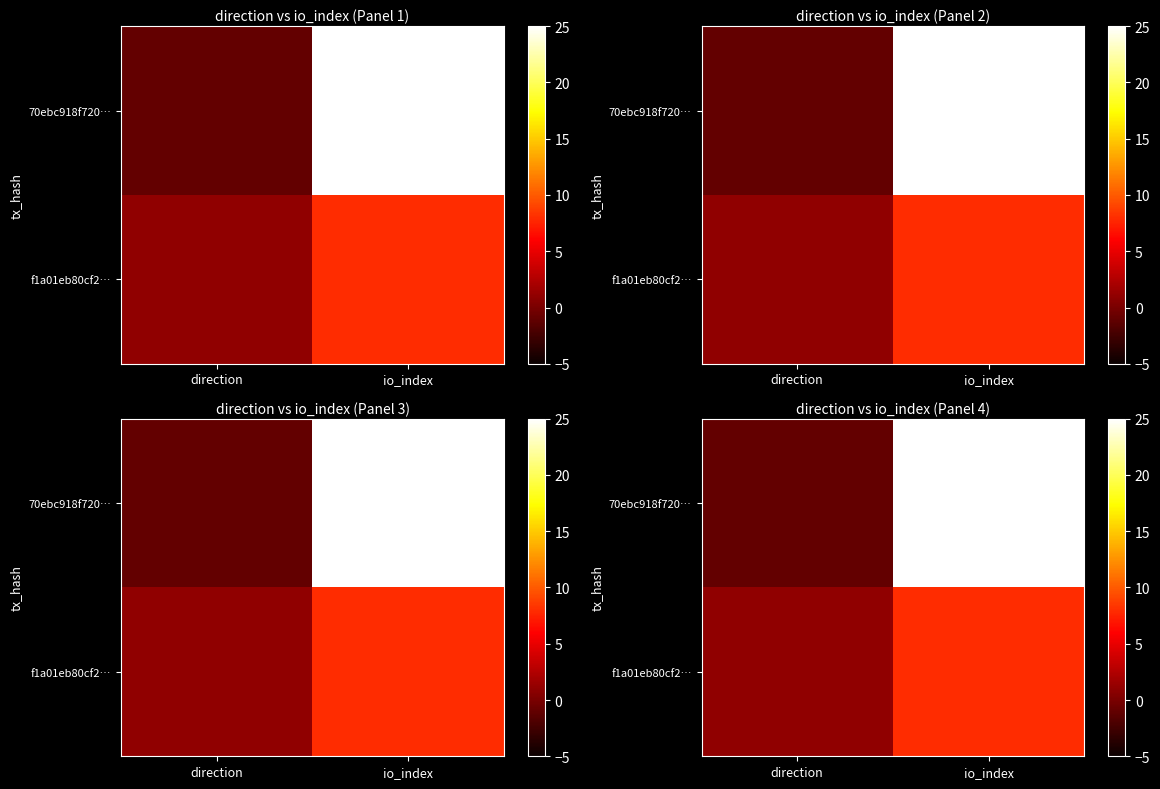

Which series has the widest spread of values?

70ebc918f720…